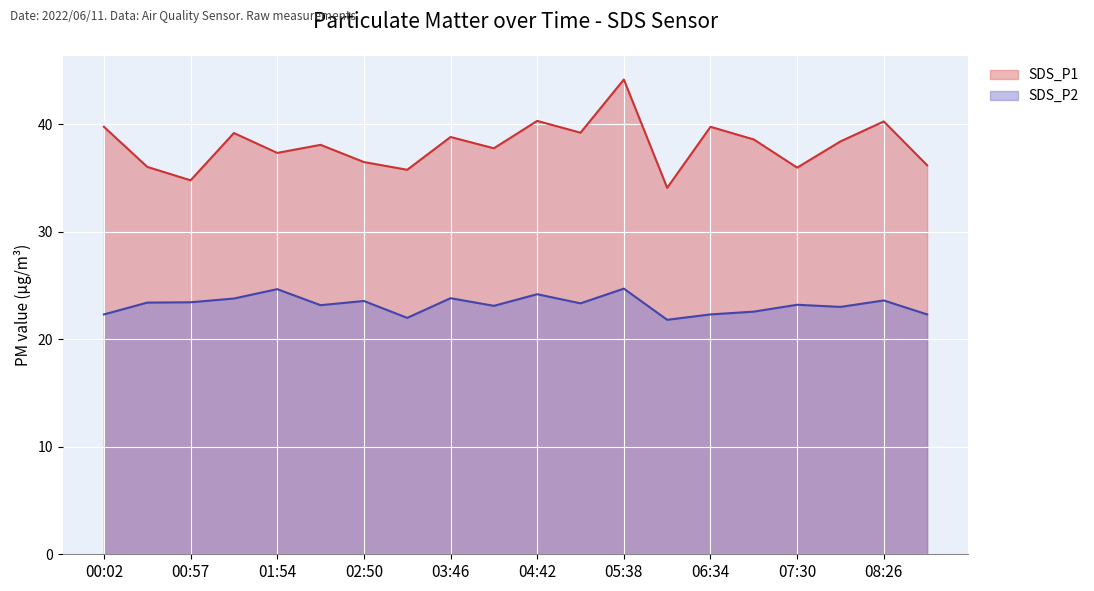

True or false: SDS_P1 and SDS_P2 cross at least once.

False